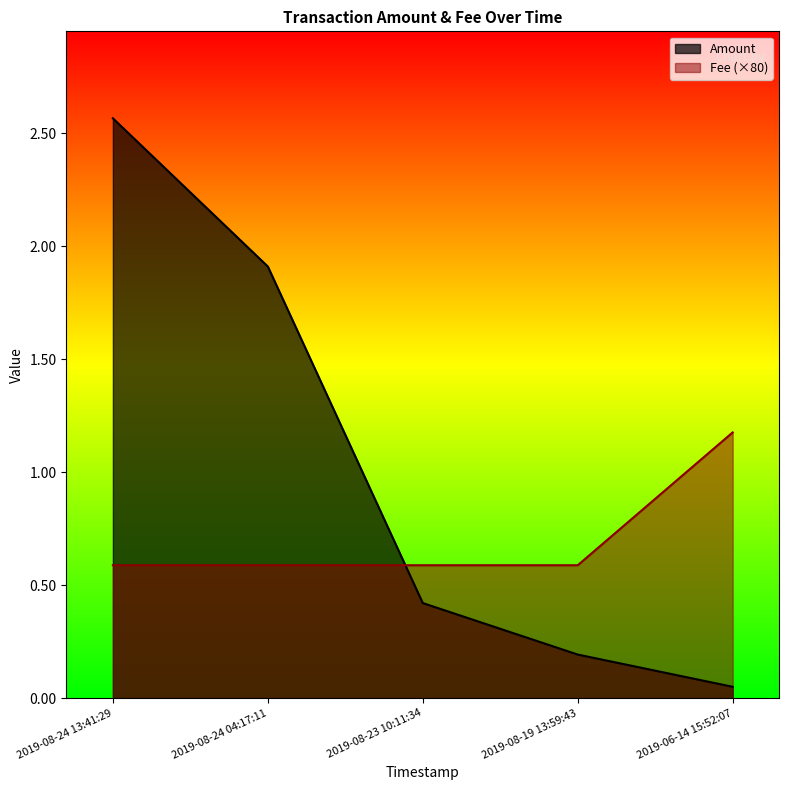

What position from the left is 2019-08-23 10:11:34?

3